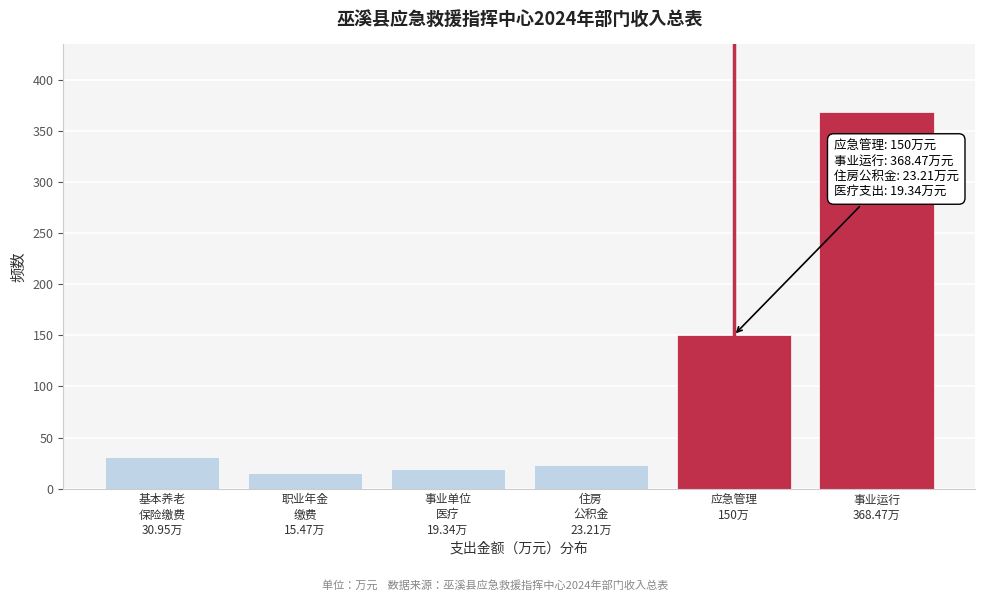

What is the maximum value shown in the chart?

368.5